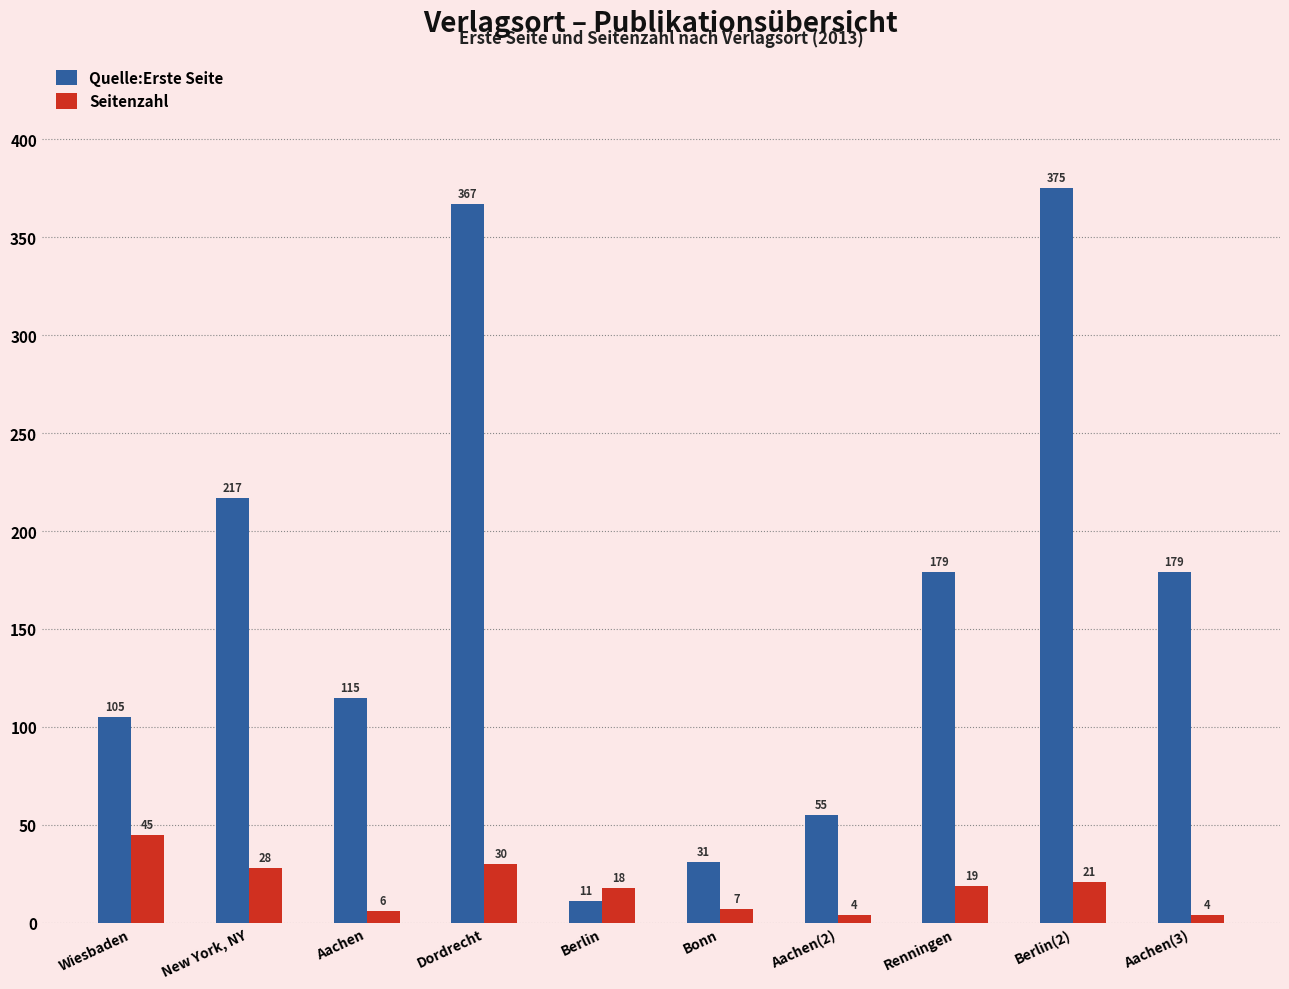

What is the total value across all series at Aachen(3)?

183